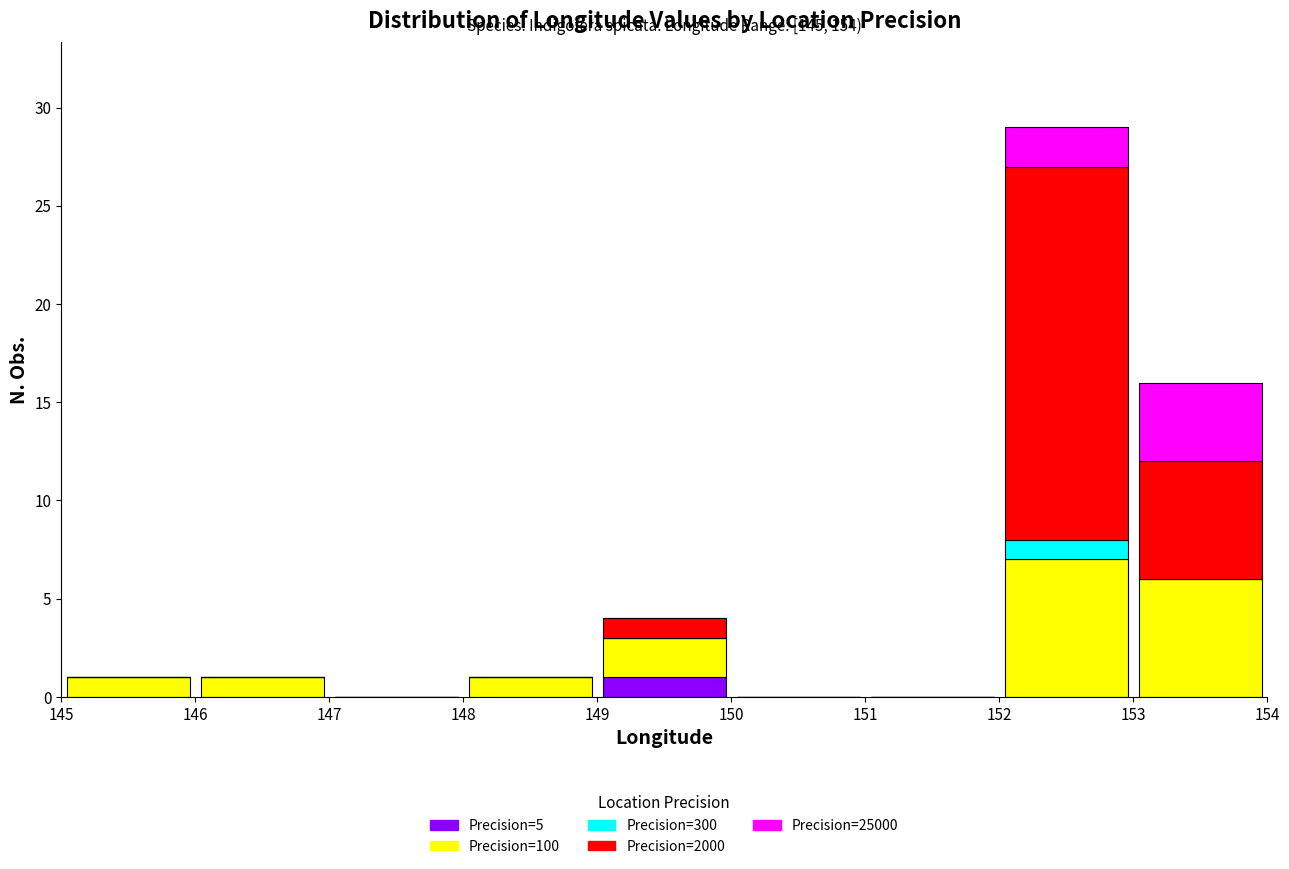

Which range on the x-axis has the tallest stacked bar (by total height)?

152 to 153